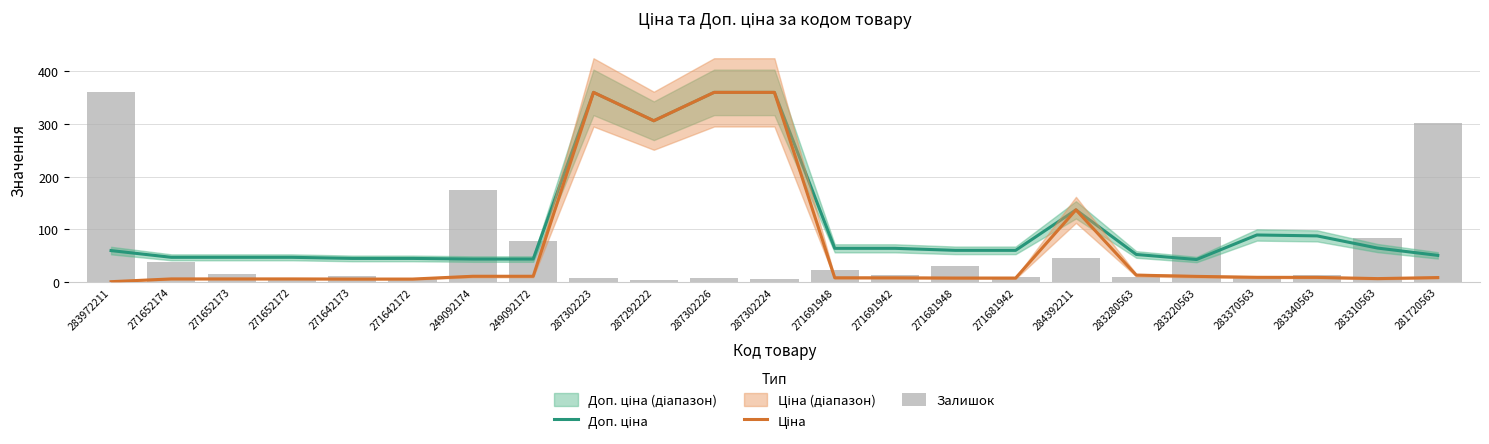

What is the maximum value shown in the chart?

360.0